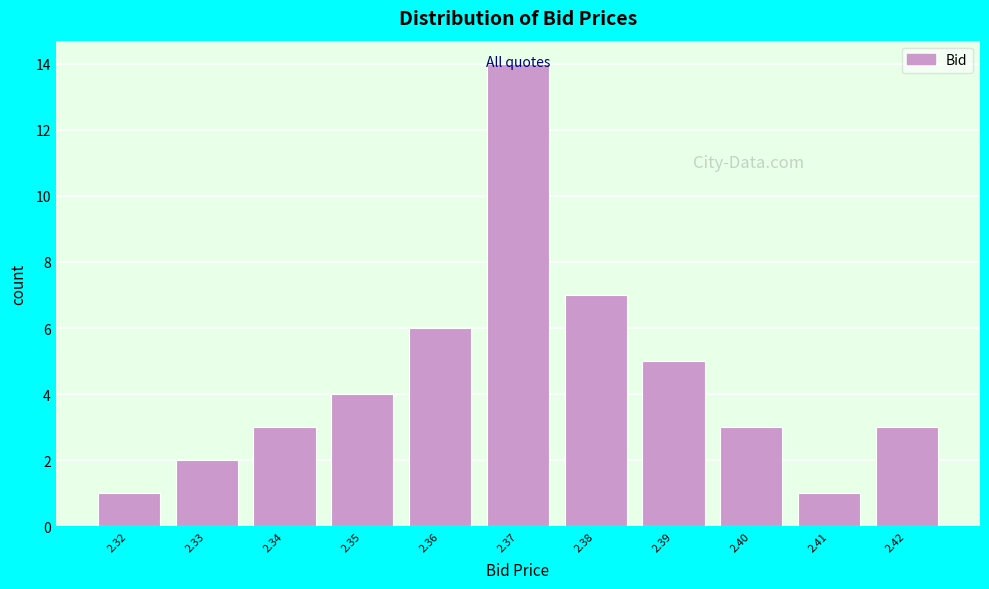

What is the difference between the maximum and second lowest values?

13